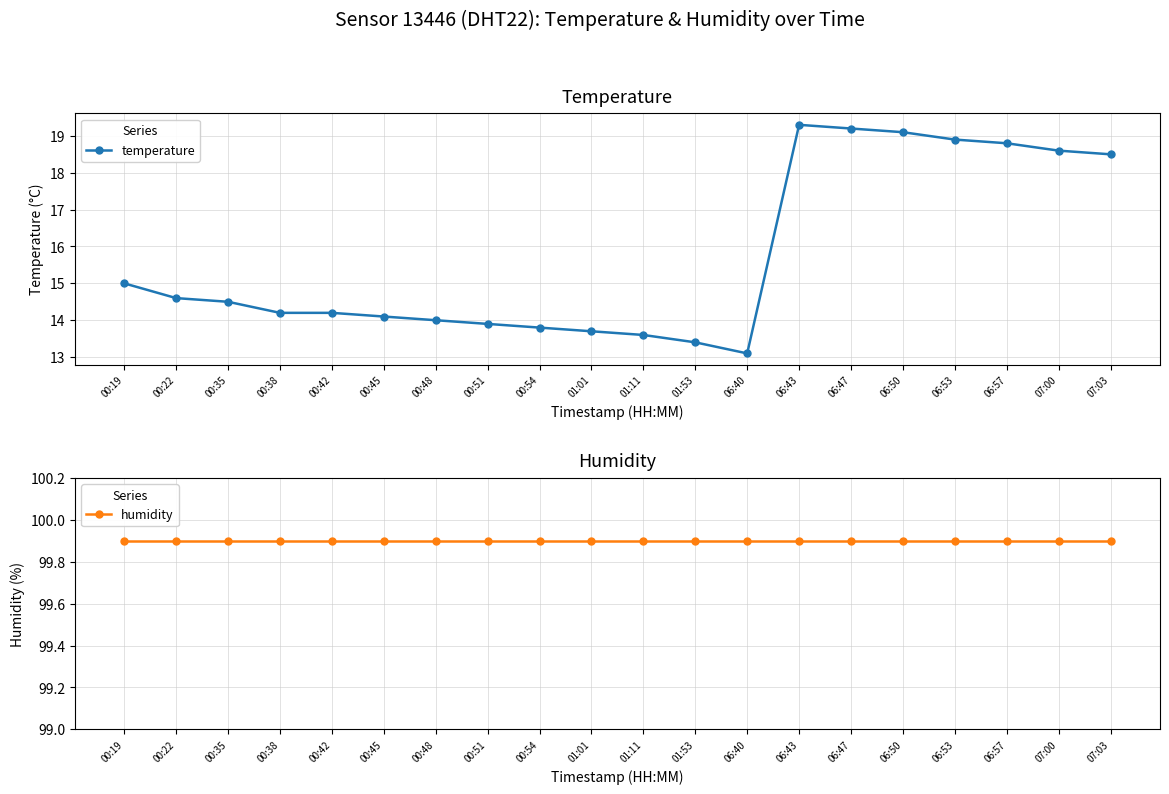

Rank the series by their average value, from lowest to highest.

temperature, humidity